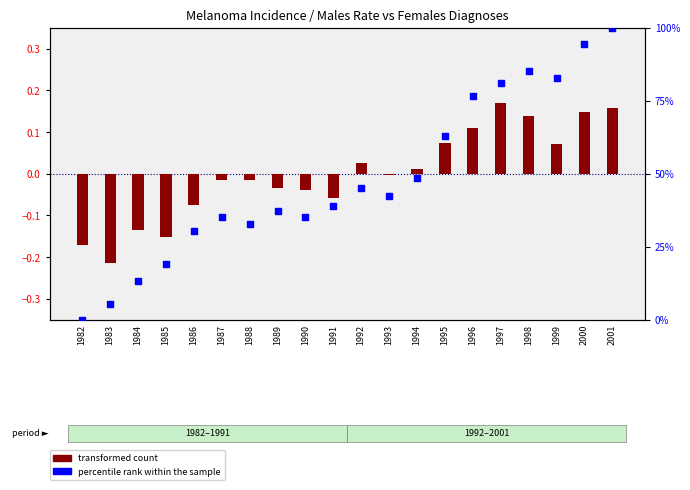

Which series has the largest total across all categories?

percentile rank within the sample